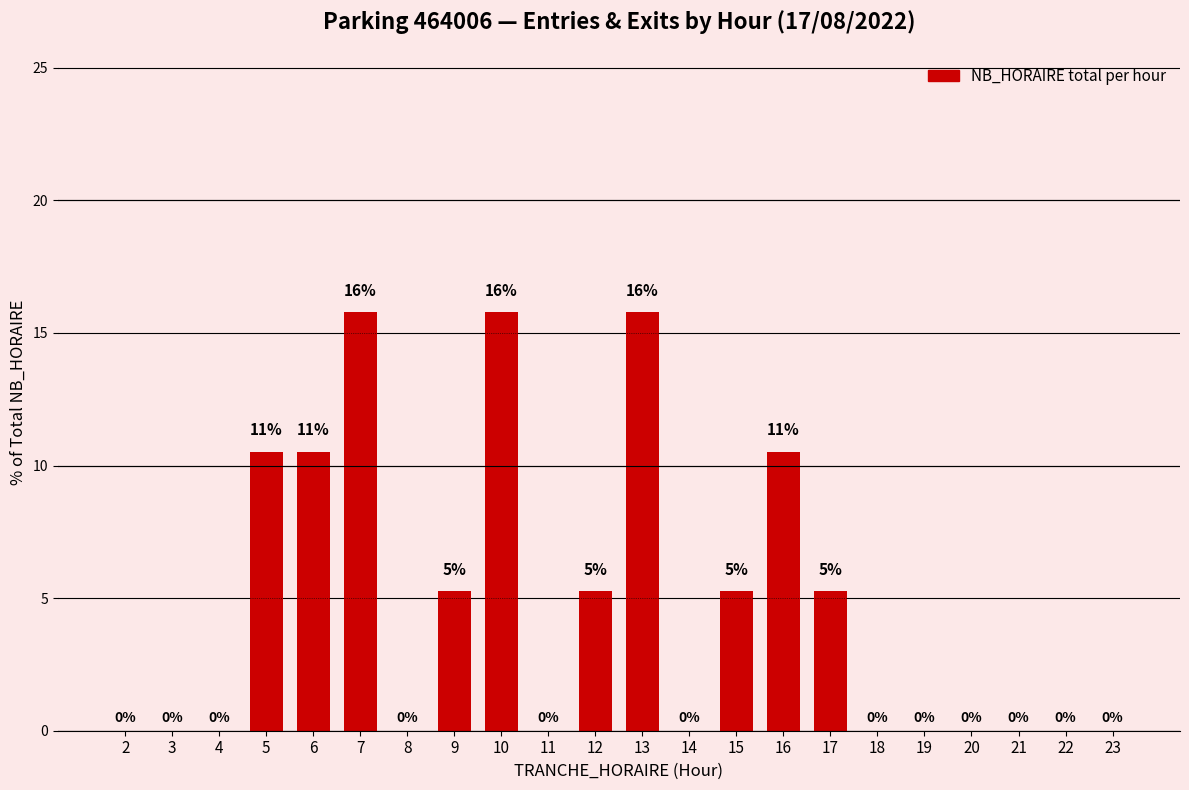

Count the number of values greater than 0.

10